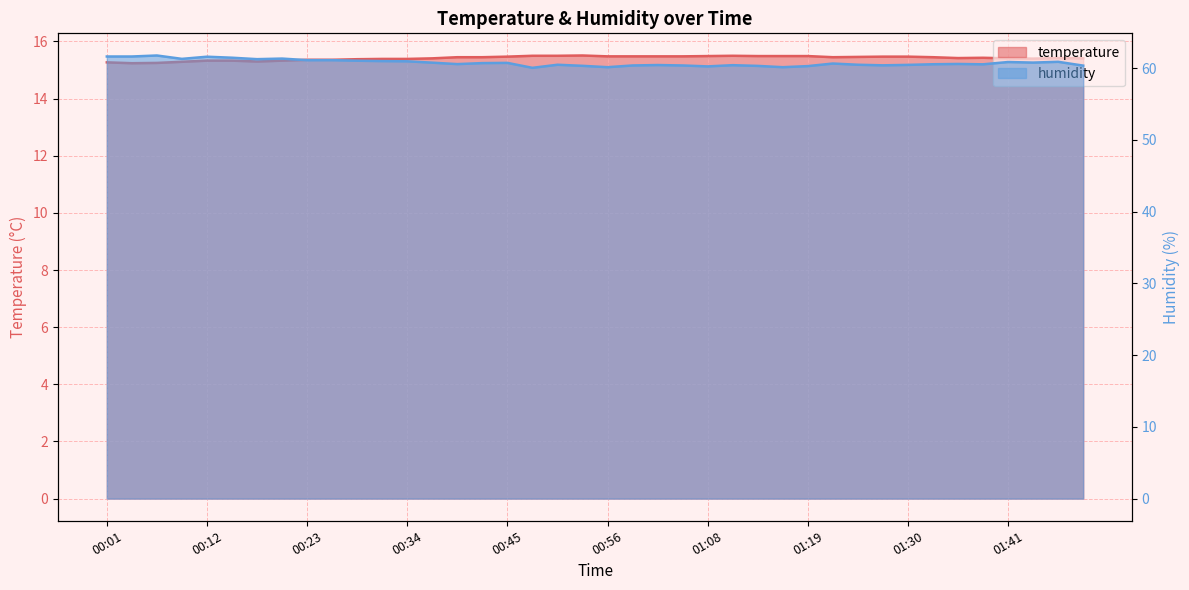

What position from the left is 01:13?

27